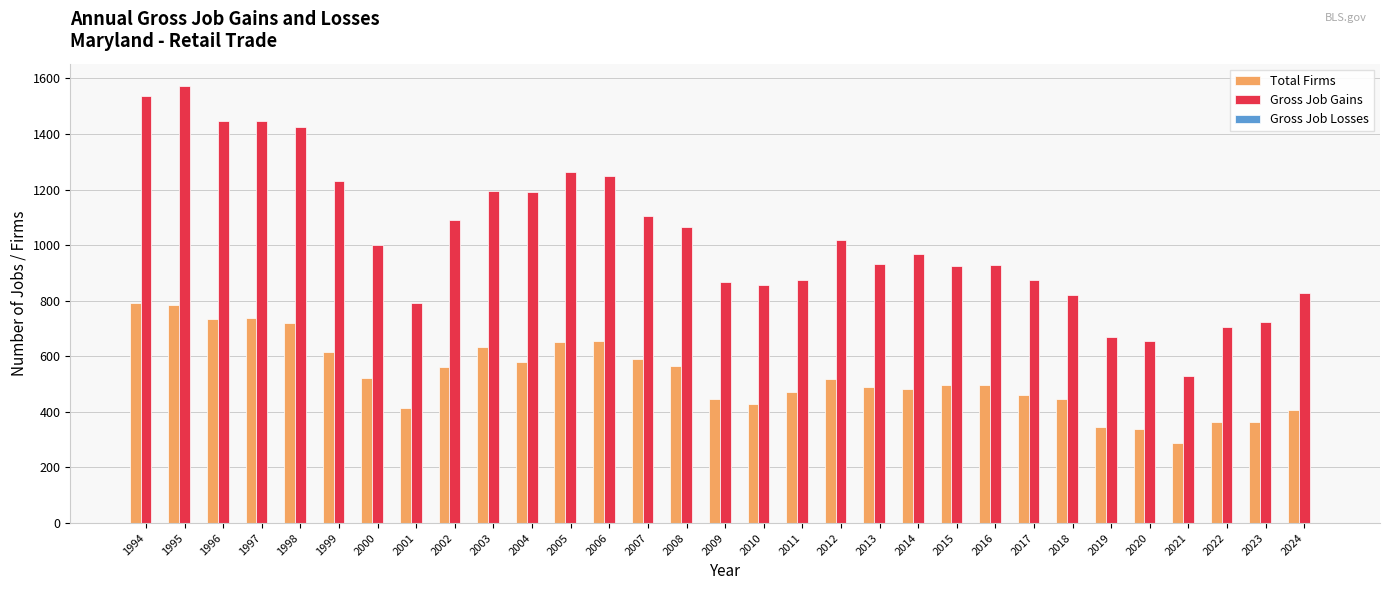

The Total Firms series shows 617 at 1999. True or false?

True